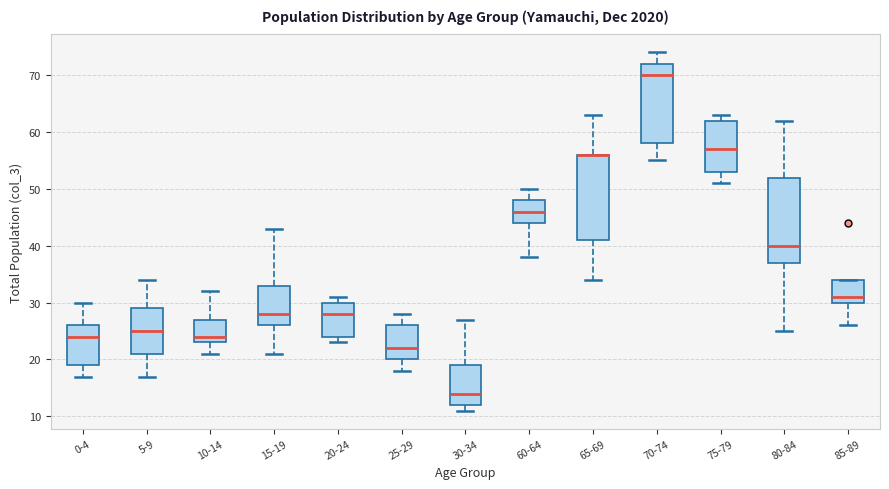

Where does the median line of the box for 10-14 sit on the y-axis? The values are not printed on the chart, so give them approximately, as read against the axis.

24